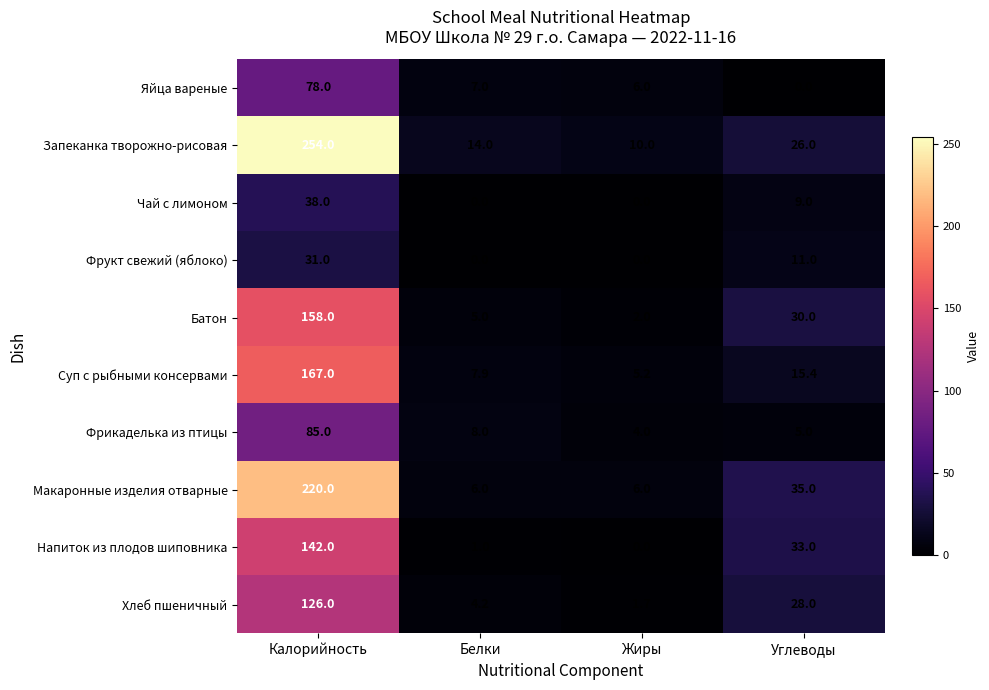

Which label corresponds to the largest value in the chart?

Калорийность